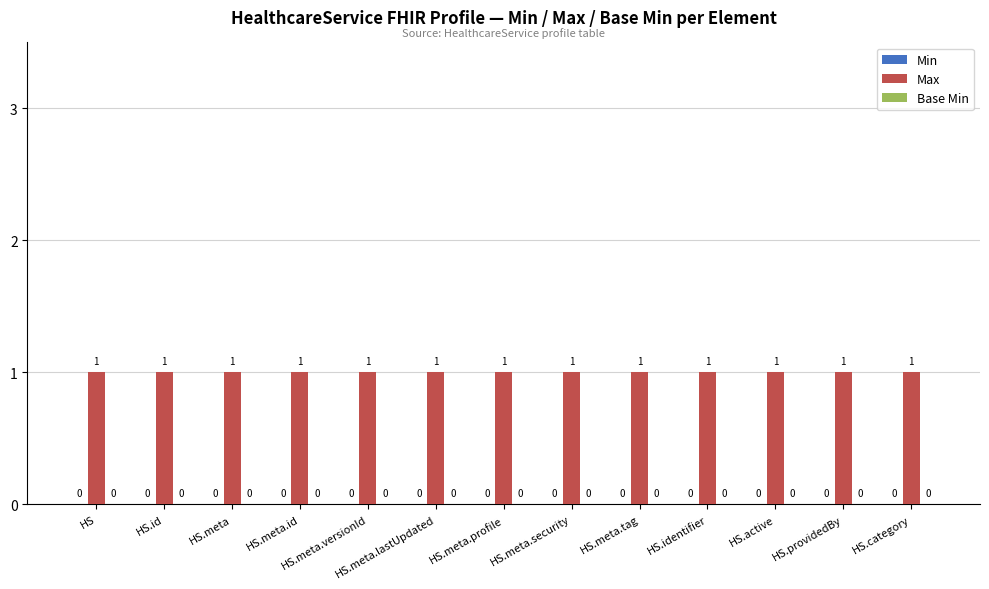

What is the label of the 12th bar from the left?

HS.providedBy